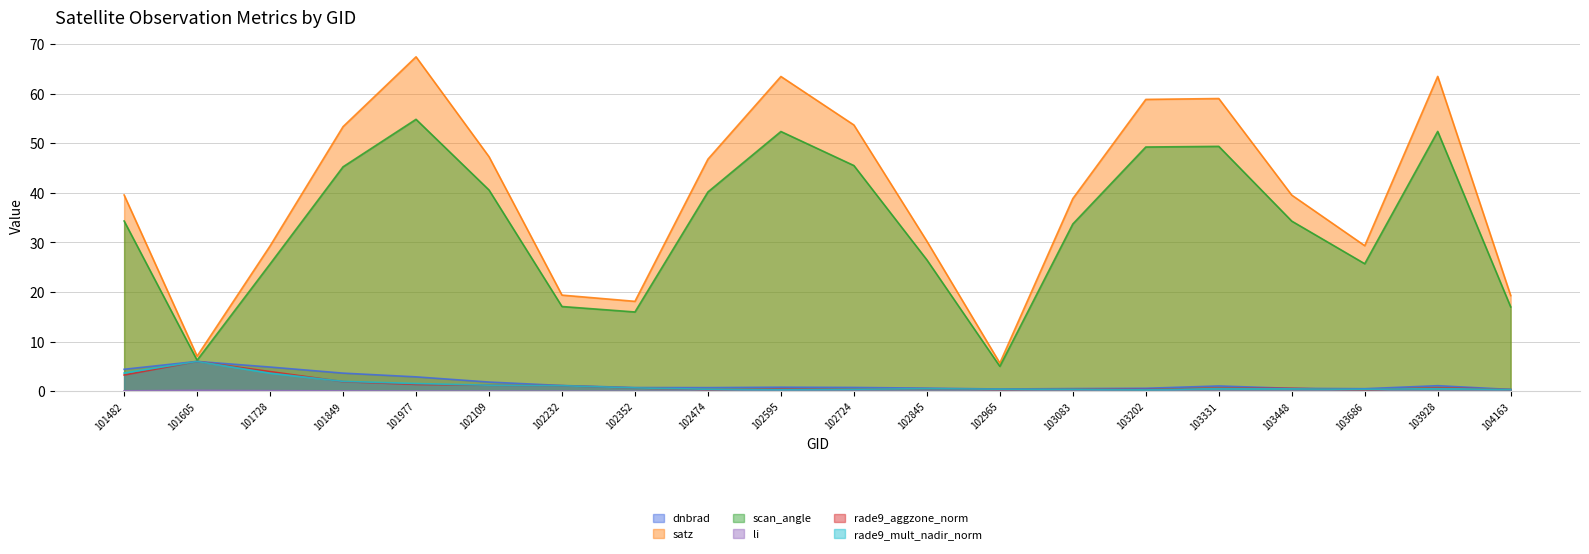

Reading left to right, what are all the values shown in this chart?

dnbrad: 4.5	6.0	4.9	3.7	2.9	1.9	1.2	0.8	0.8	0.8	0.8	0.7	0.5	0.6	0.6	1.1	0.6	0.5	1.1	0.4
satz: 39.6	7.1	29.3	53.3	67.4	47.3	19.4	18.1	46.8	63.4	53.7	30.3	5.7	38.8	58.8	59.0	39.5	29.4	63.5	19.3
scan_angle: 34.3	6.3	25.7	45.2	54.8	40.6	17.1	16.0	40.2	52.4	45.5	26.5	5.0	33.7	49.2	49.4	34.3	25.7	52.4	17.0
li: 0.1	0.2	0.1	0.1	0.1	0.0	0.0	0.0	0.0	0.0	0.0	0.0	0.0	0.0	0.0	0.0	0.0	0.0	0.0	0.0
rade9_aggzone_norm: 3.3	6.0	4.0	2.0	1.4	1.2	1.1	0.7	0.4	0.5	0.5	0.5	0.4	0.5	0.4	0.7	0.6	0.3	0.7	0.4
rade9_mult_nadir_norm: 3.7	6.0	3.7	2.0	1.6	1.2	1.1	0.7	0.4	0.4	0.4	0.5	0.4	0.4	0.3	0.6	0.5	0.4	0.6	0.4